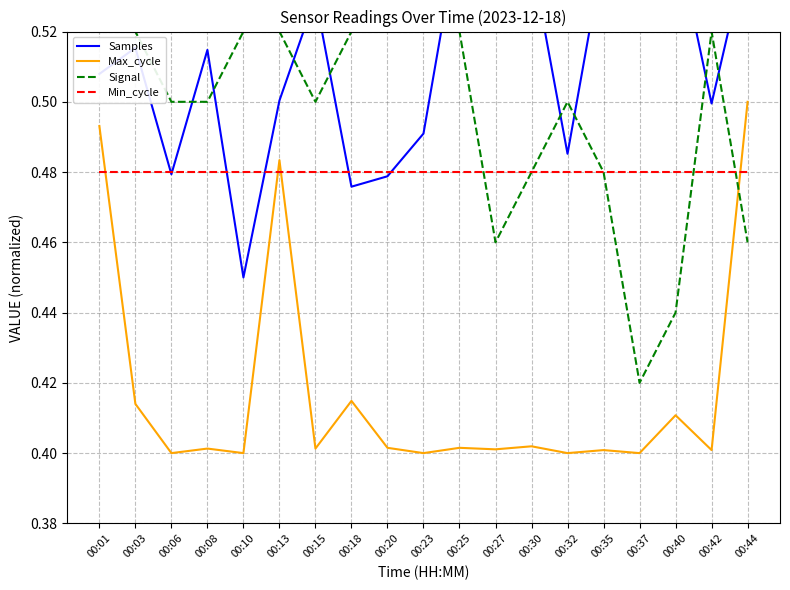

How many lines are shown in the chart?

4